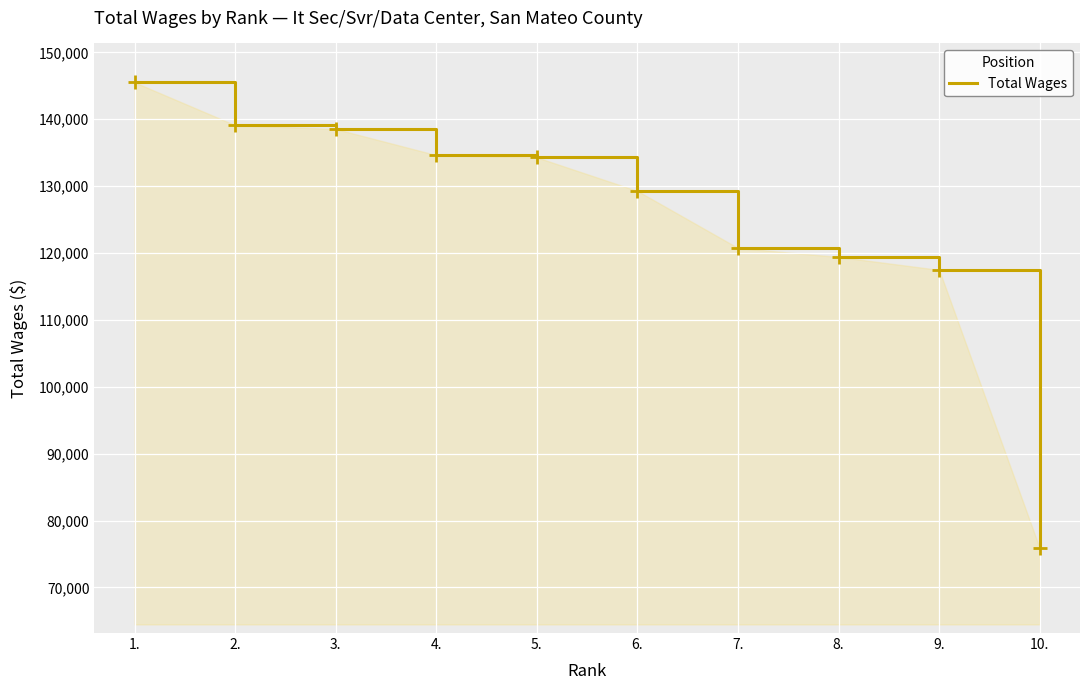

What is the change in value from 7. to 9.?

-3273